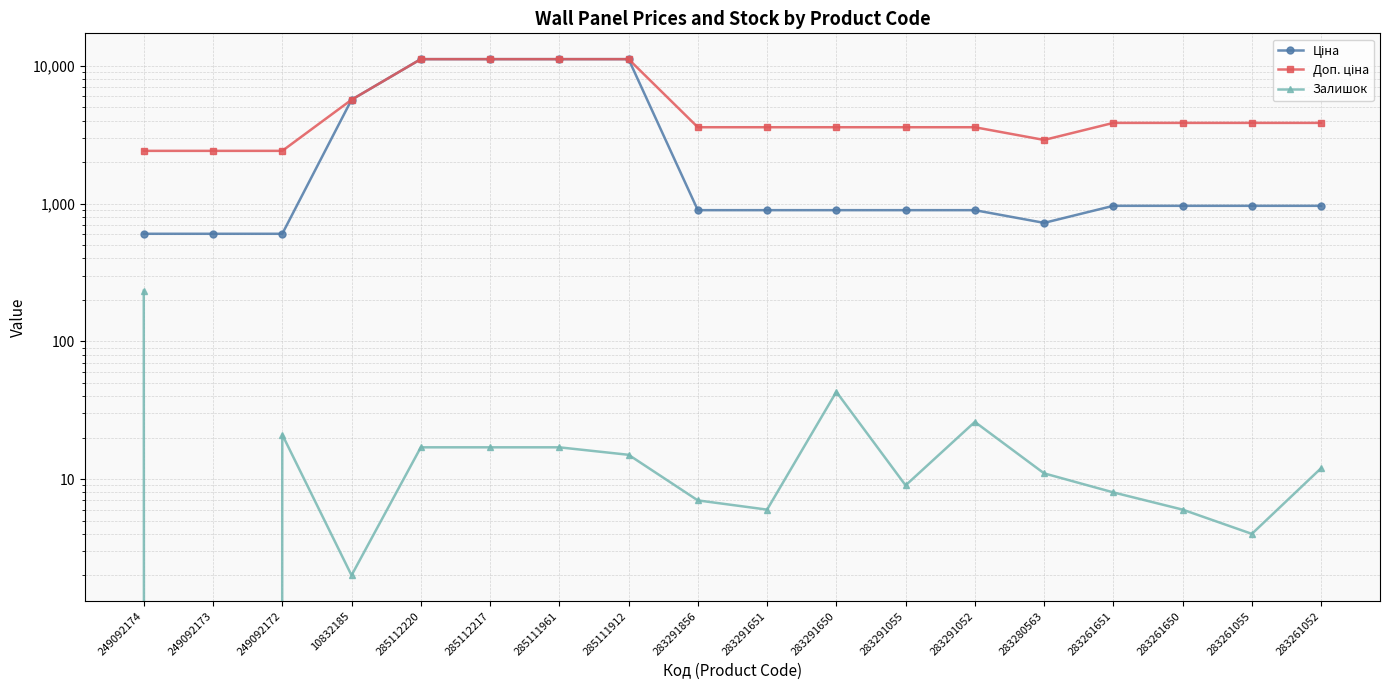

List the series in order of their peak value, lowest first.

Залишок, Ціна, Доп. ціна